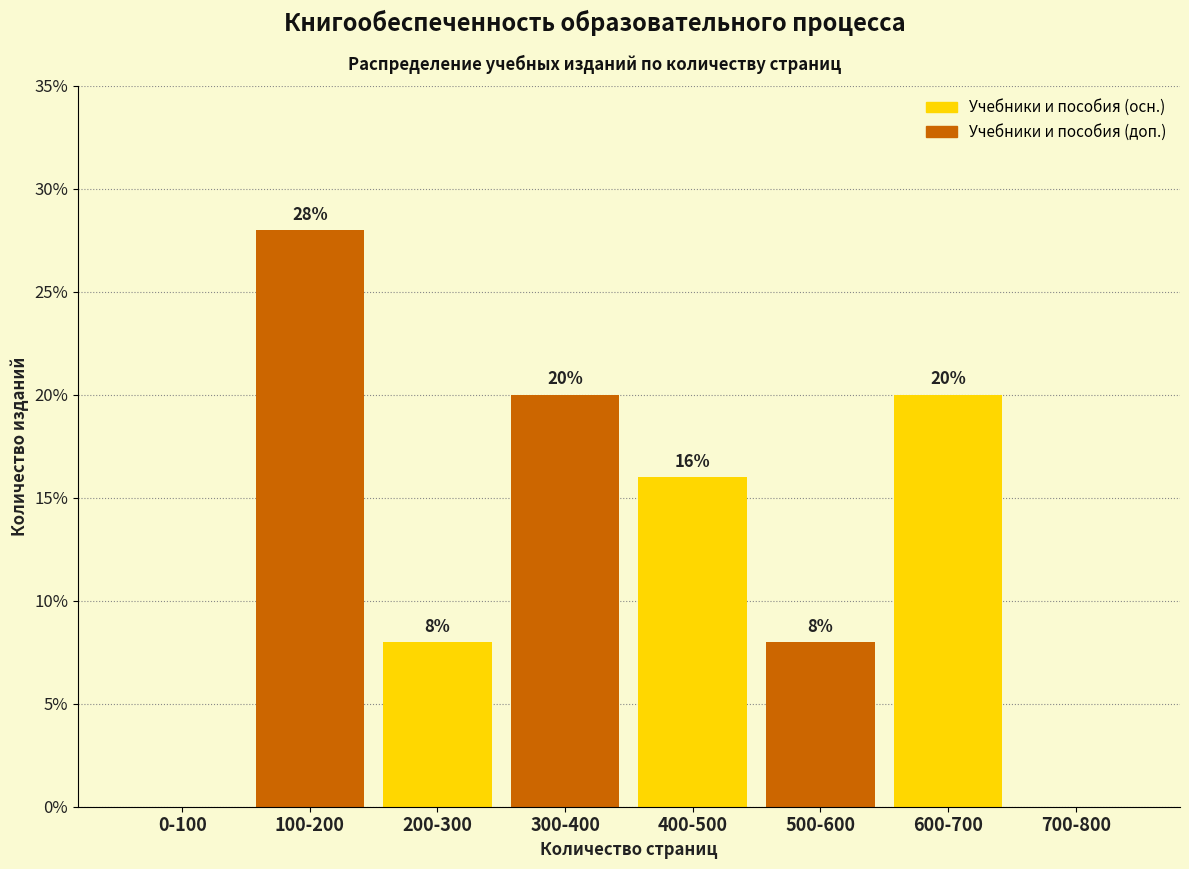

Reading left to right, what are all the values shown in this chart?

0-100=0.0	100-200=28.0	200-300=8.0	300-400=20.0	400-500=16.0	500-600=8.0	600-700=20.0	700-800=0.0